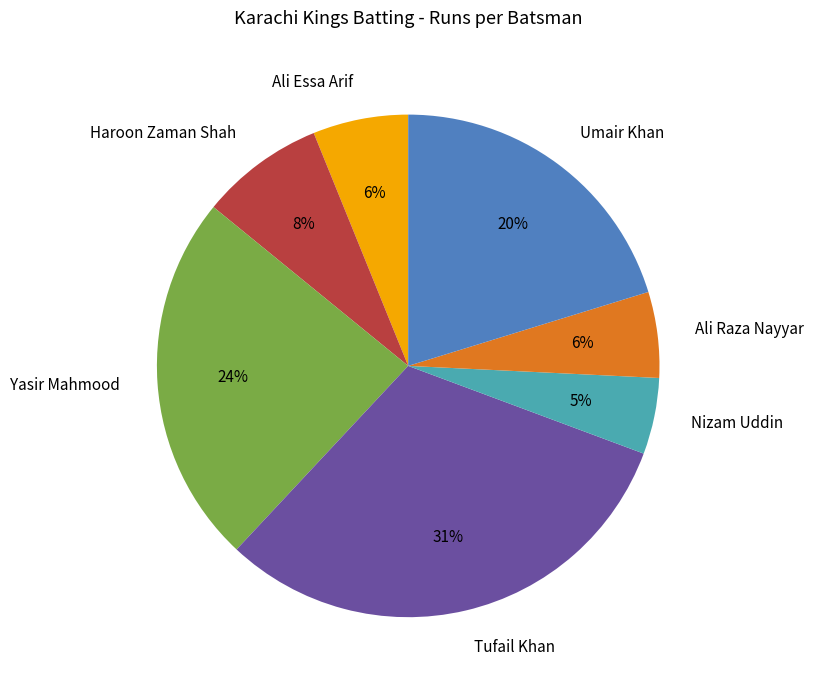

Count the number of slices in the pie.

7